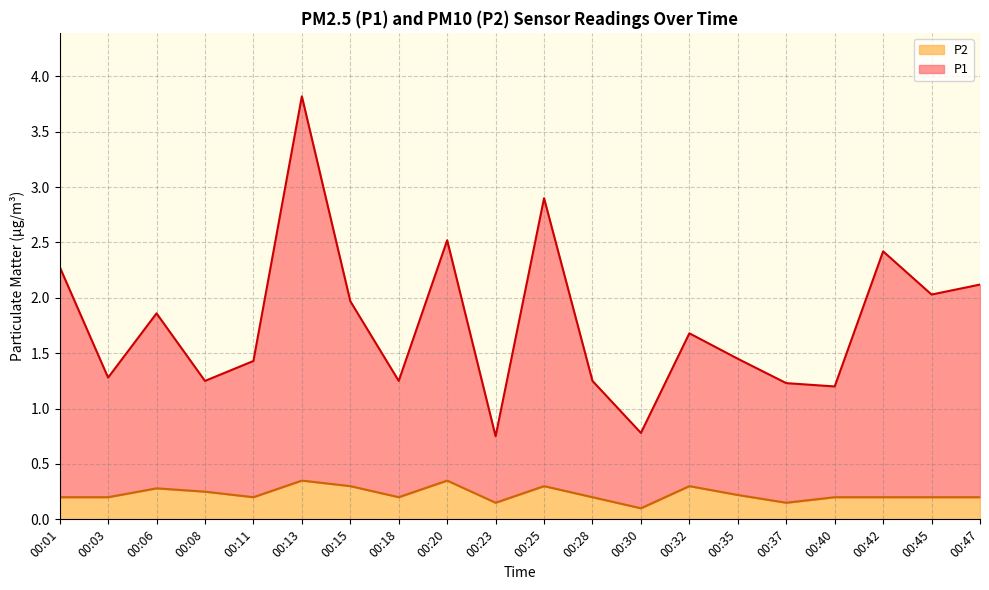

At which category is the sum across all series the highest?

00:13